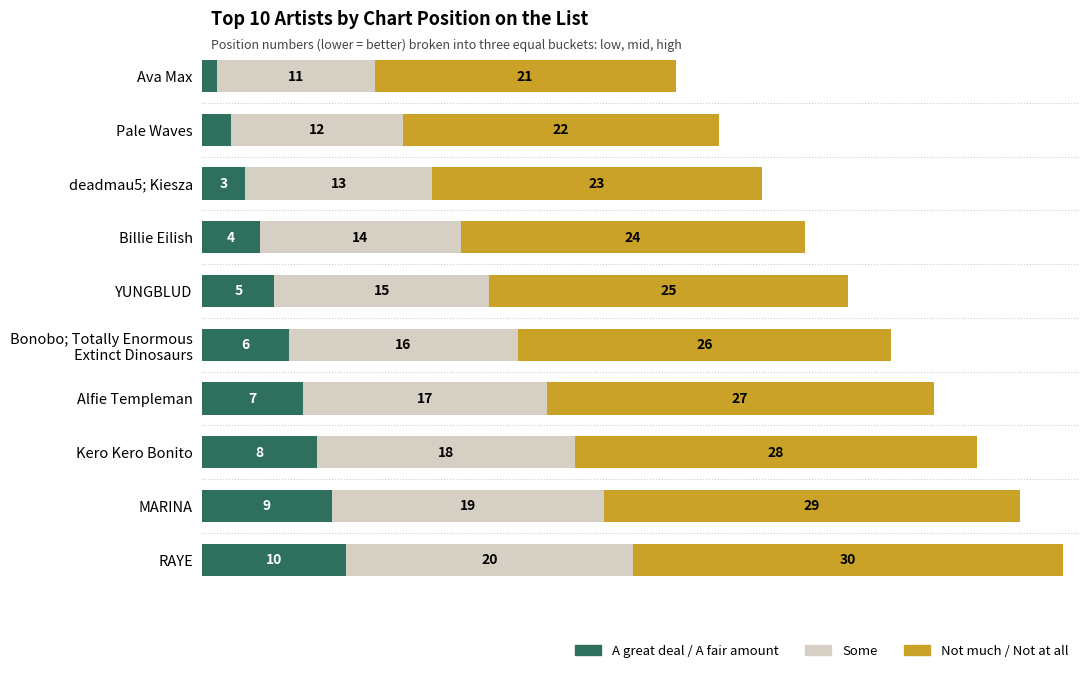

Which category has the highest value in the A great deal / A fair amount series?

RAYE